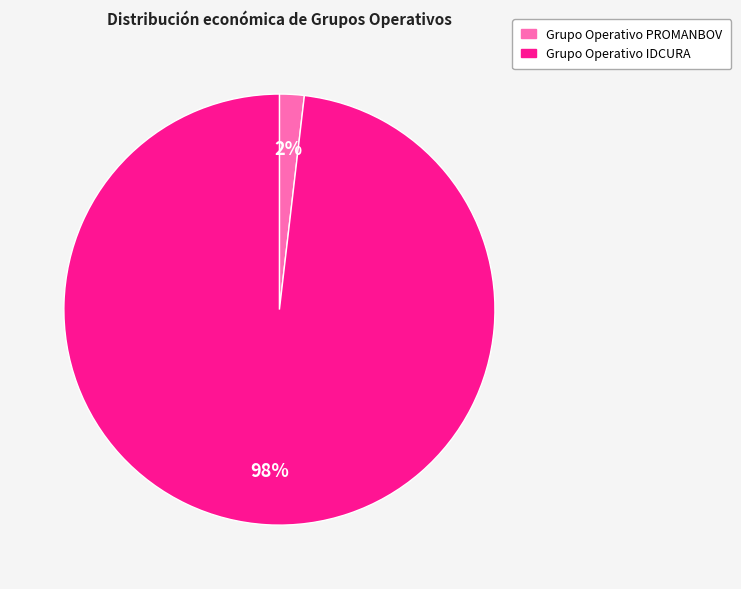

Count the number of slices in the pie.

2